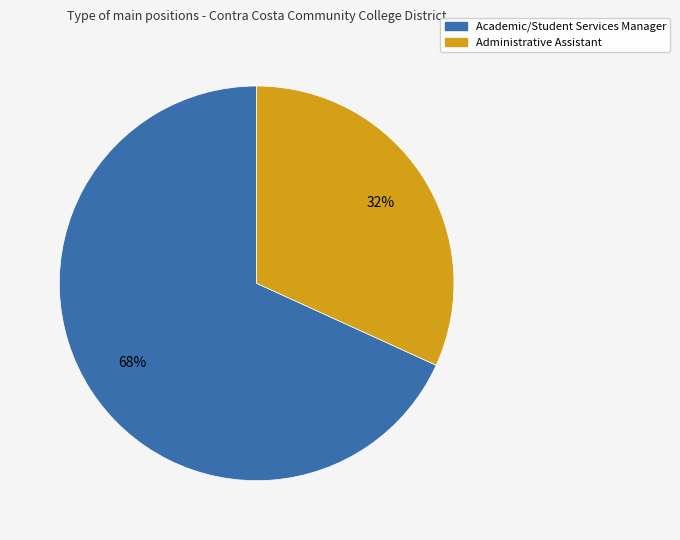

To the nearest percent, what is the difference between the Administrative Assistant and Academic/Student Services Manager slice percentages?

36%